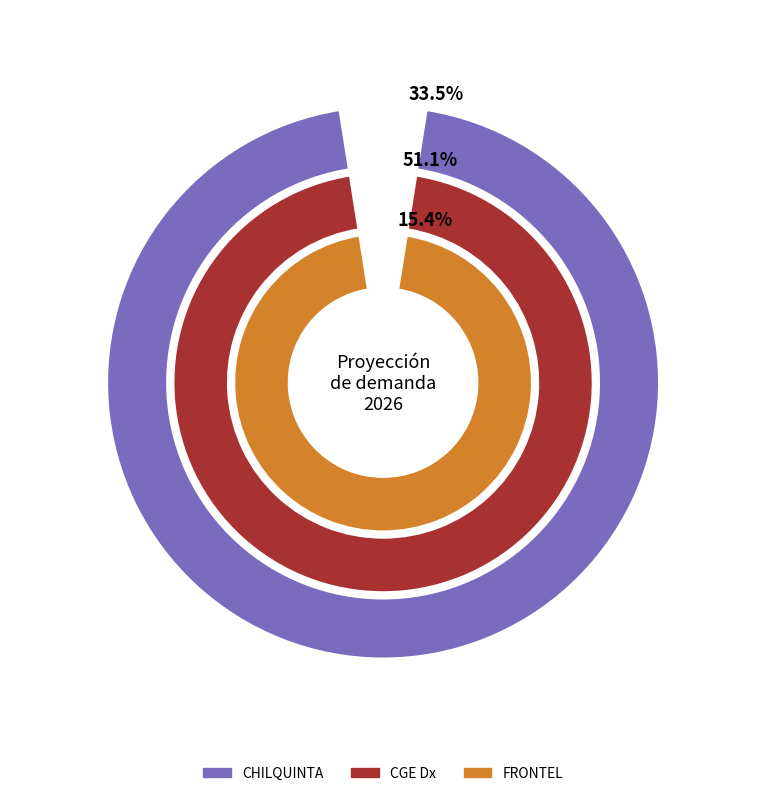

To the nearest percent, what is the difference between the CGE Dx and CHILQUINTA slice percentages?

18%